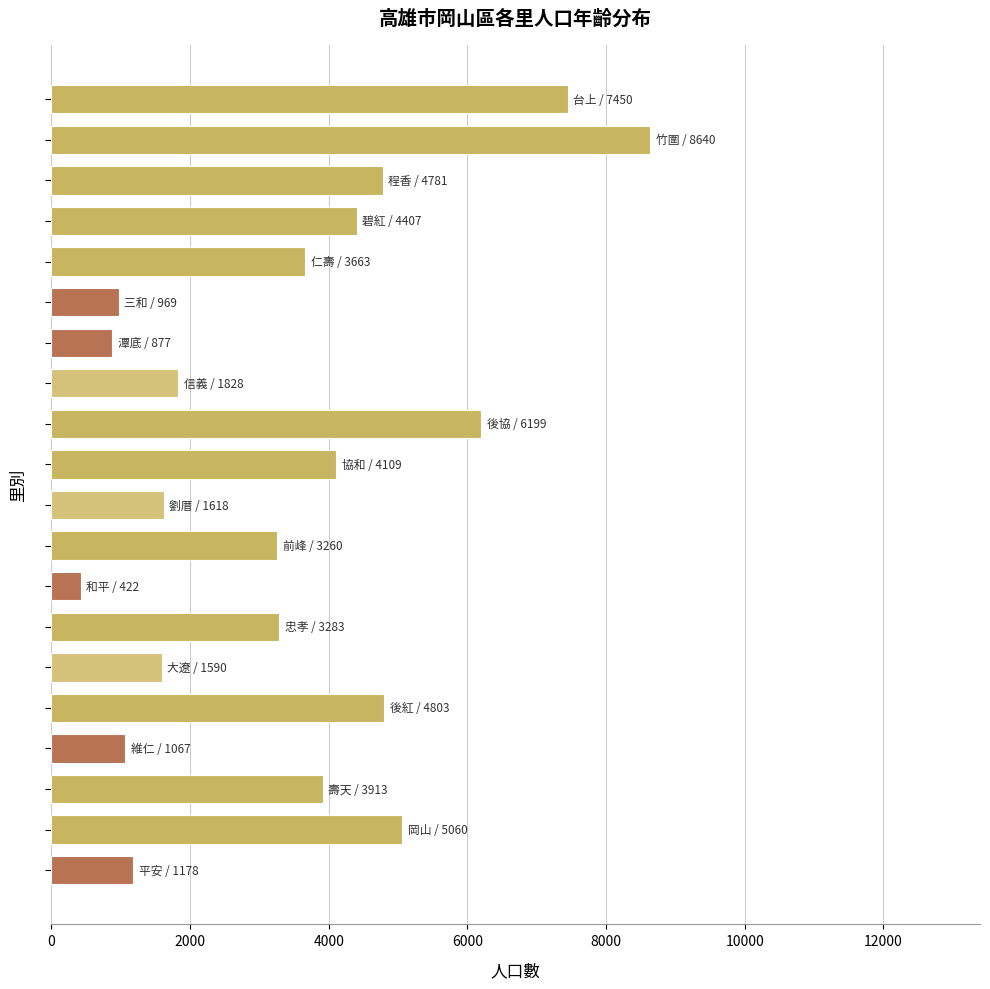

What is the smallest value displayed?

422